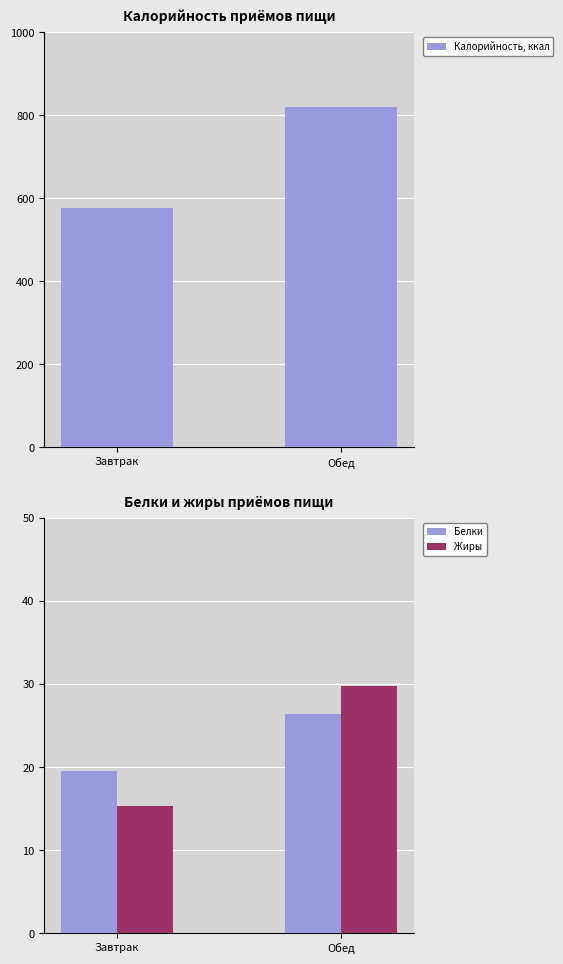

True or false: Калорийность, ккал has a value of 1195.5 at Обед.

False